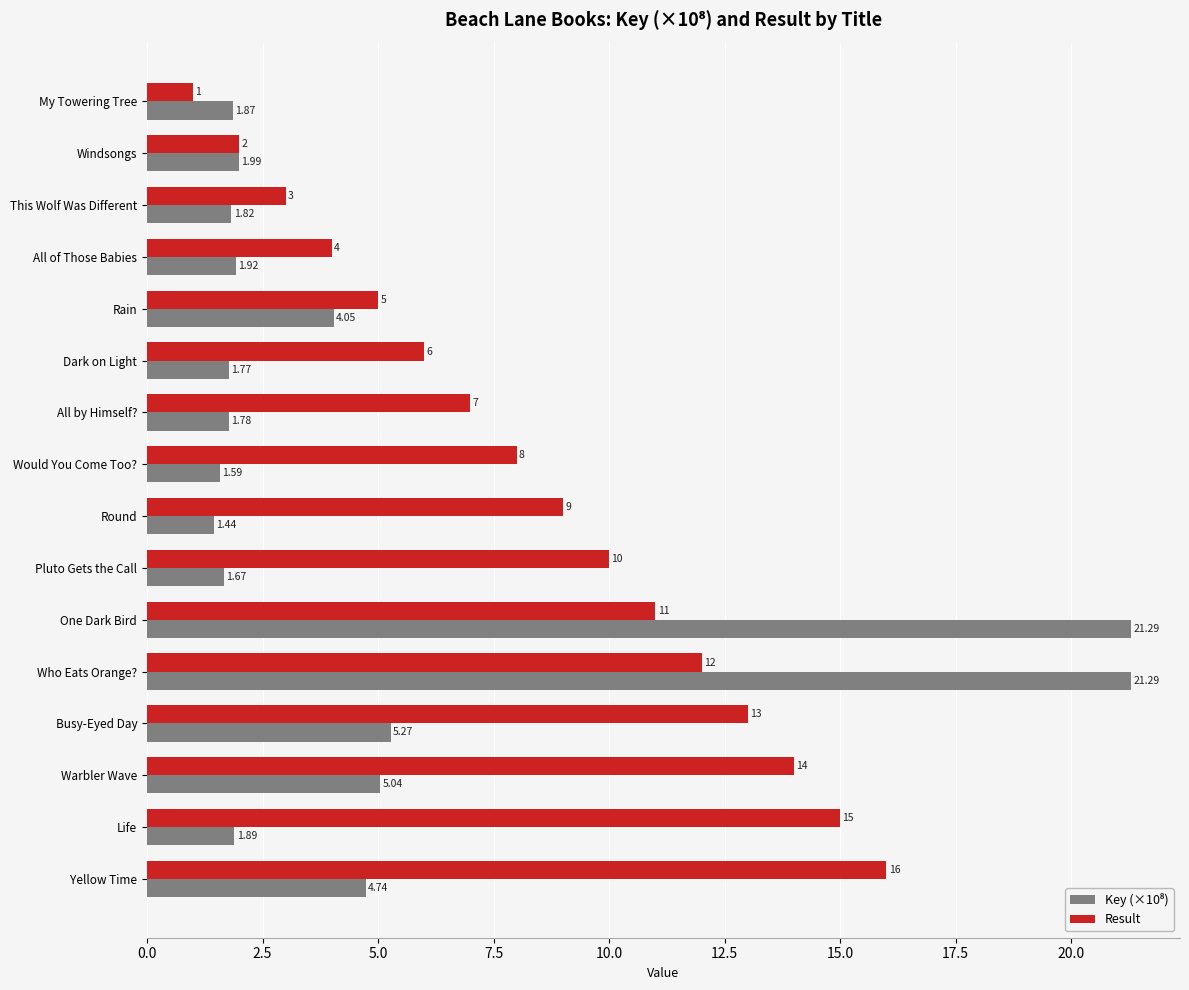

What is the sum of all Result values?

136.0